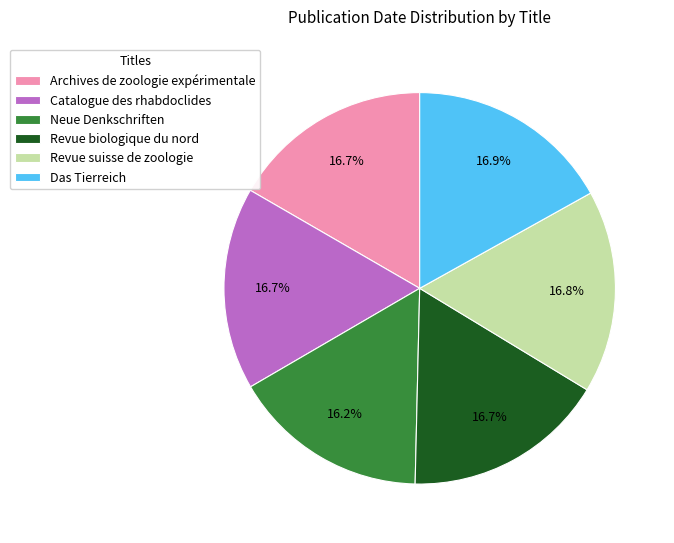

Is there any slice that represents more than half of the pie?

No